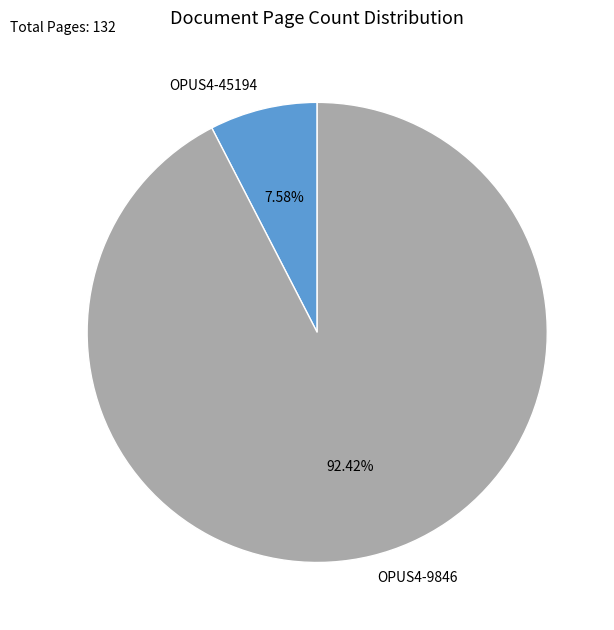

Which category has the biggest portion of the pie?

OPUS4-9846